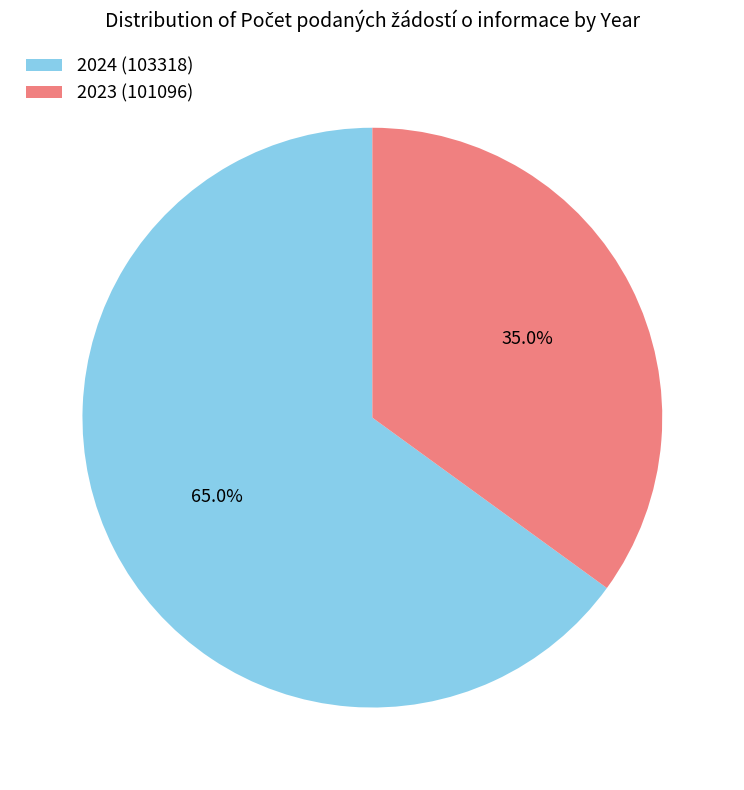

The 2023 (101096) slice represents 35% of the pie. True or false?

True